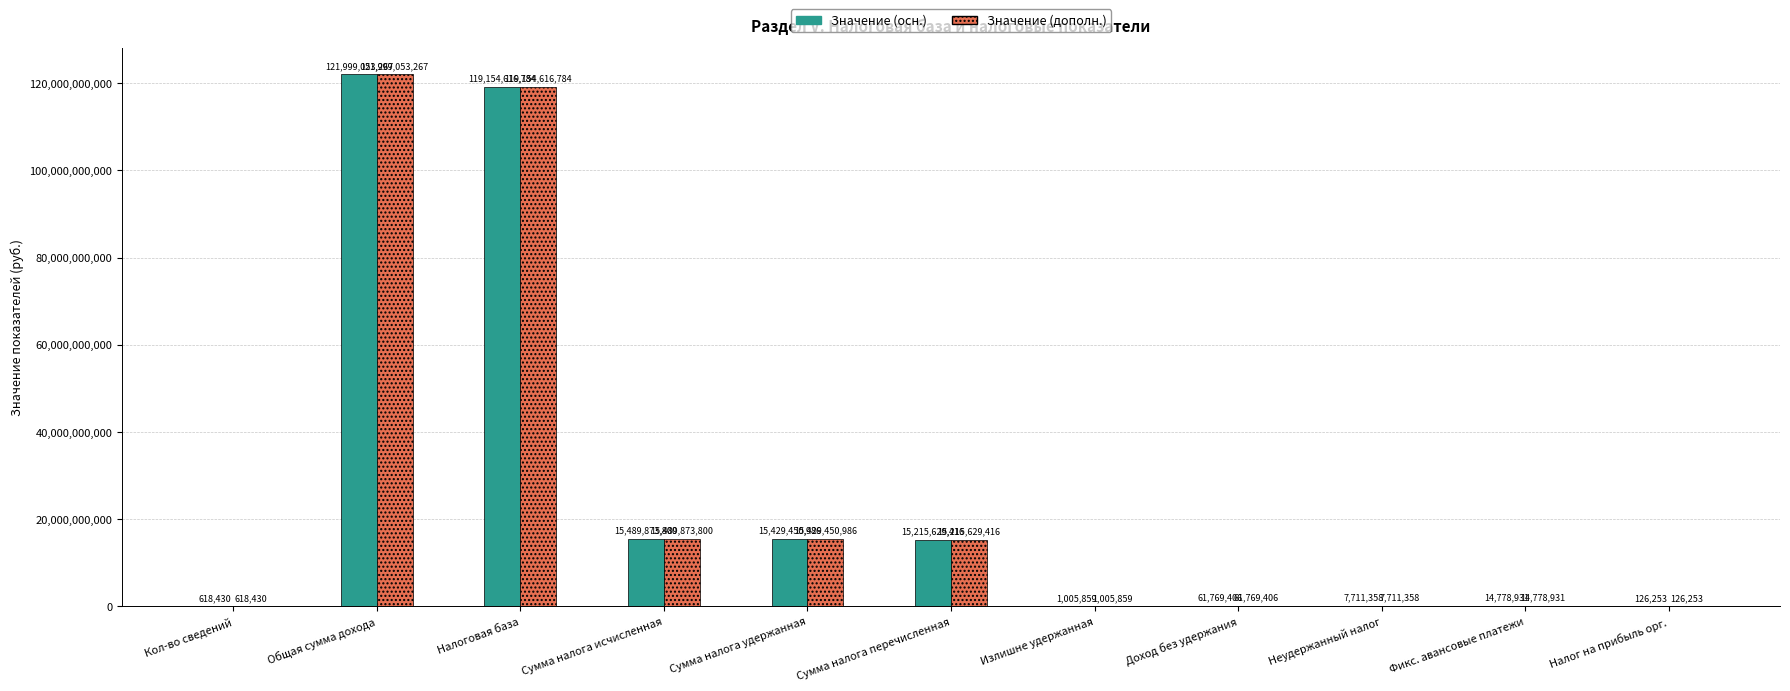

Reading right to left, extract all data points from this chart.

Значение (осн.): Налог на прибыль орг.=126253	Фикс. авансовые платежи=14778931	Неудержанный налог=7711358	Доход без удержания=61769406	Излишне удержанная=1005859	Сумма налога перечисленная=15215629416	Сумма налога удержанная=15429450986	Сумма налога исчисленная=15489873800	Налоговая база=119154616784	Общая сумма дохода=121999053267	Кол-во сведений=618430
Значение (дополн.): Налог на прибыль орг.=126253	Фикс. авансовые платежи=14778931	Неудержанный налог=7711358	Доход без удержания=61769406	Излишне удержанная=1005859	Сумма налога перечисленная=15215629416	Сумма налога удержанная=15429450986	Сумма налога исчисленная=15489873800	Налоговая база=119154616784	Общая сумма дохода=121999053267	Кол-во сведений=618430